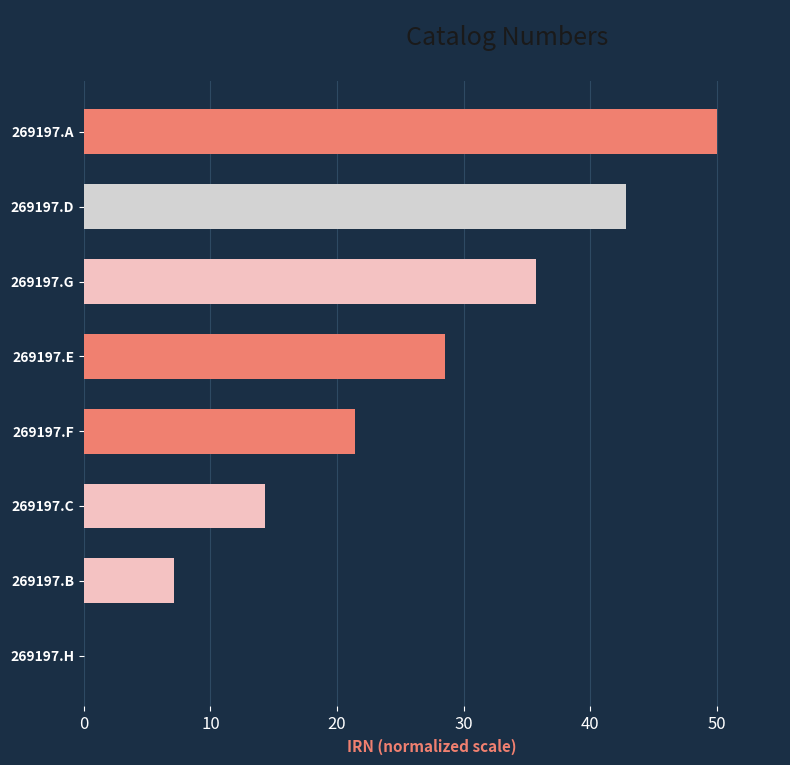

How many distinct data groups are displayed?

1